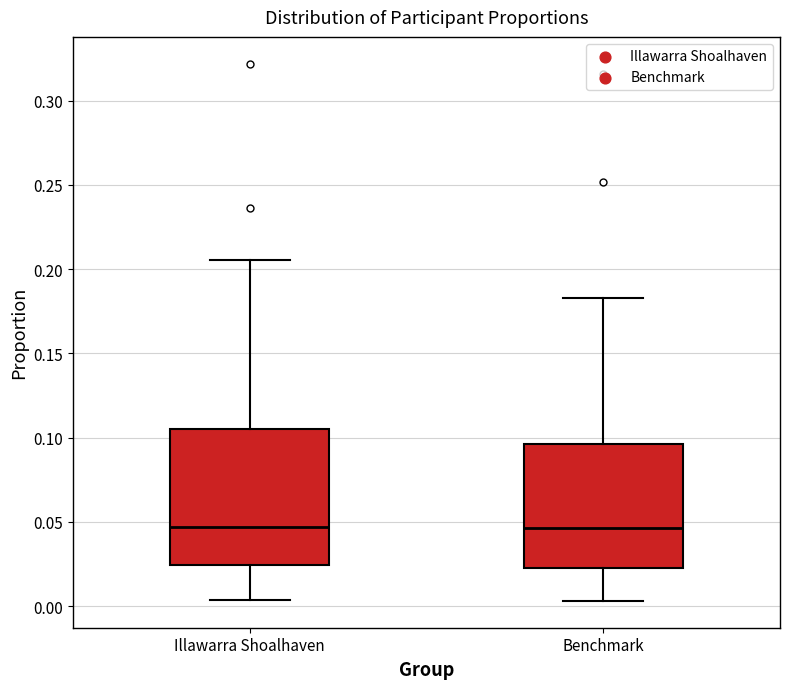

Where is the lower edge of the box for Benchmark on the y-axis? The values are not printed on the chart, so give them approximately, as read against the axis.

0.020